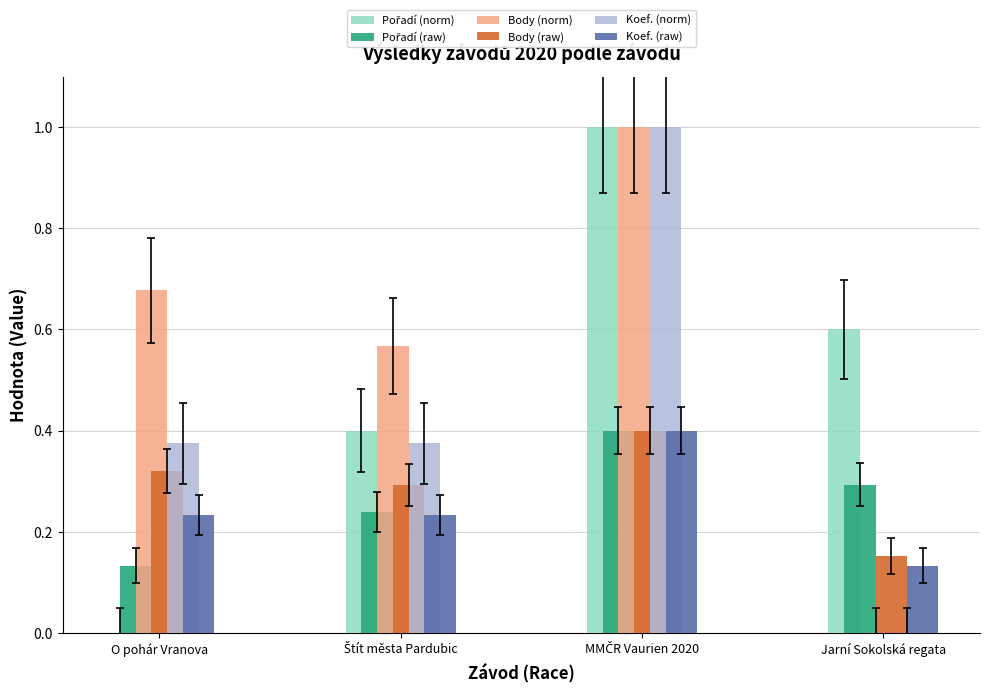

Which series has the largest total across all categories?

Body (norm)